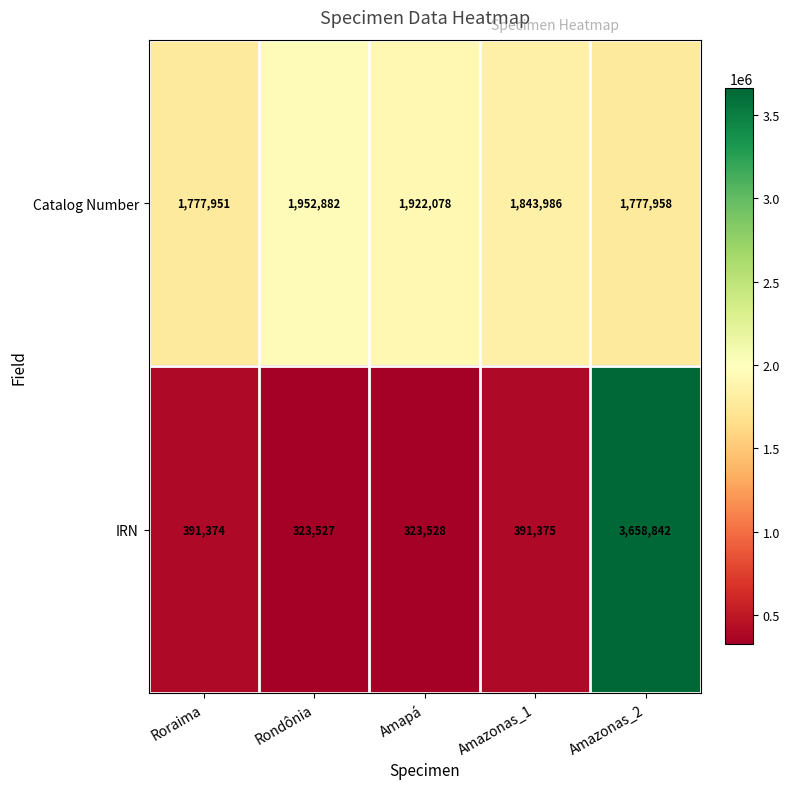

Which series has the widest spread of values?

IRN